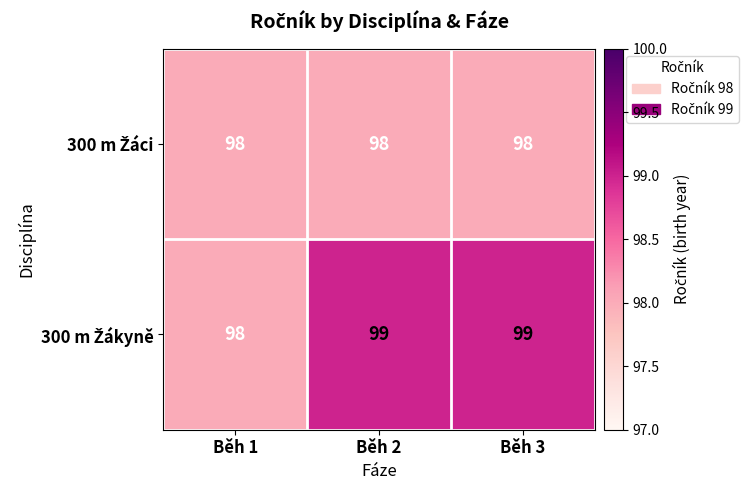

What is the total value across all series at Běh 2?

197